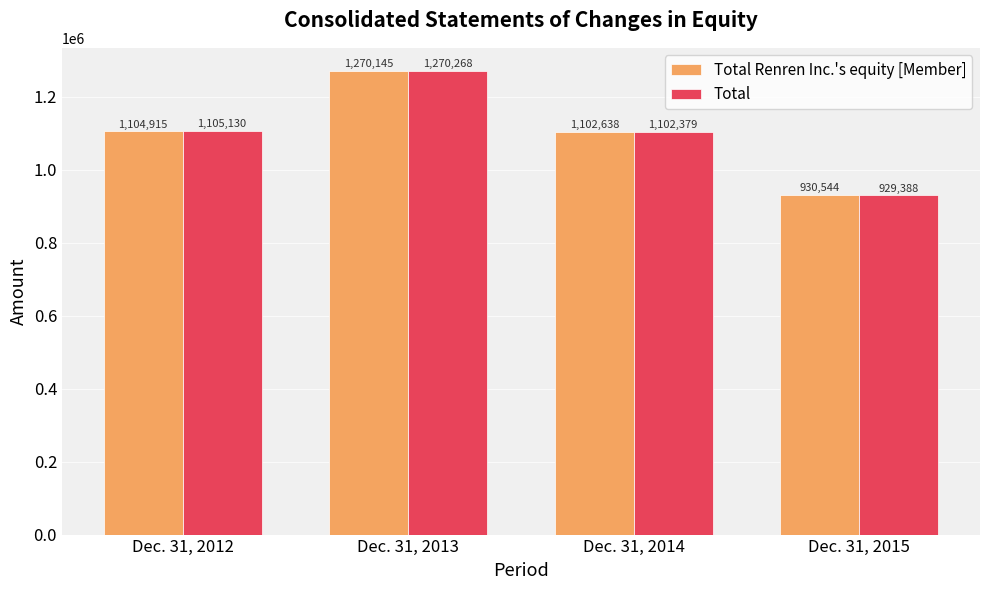

At Dec. 31, 2014, list the series in order from smallest to largest.

Total, Total Renren Inc.'s equity [Member]